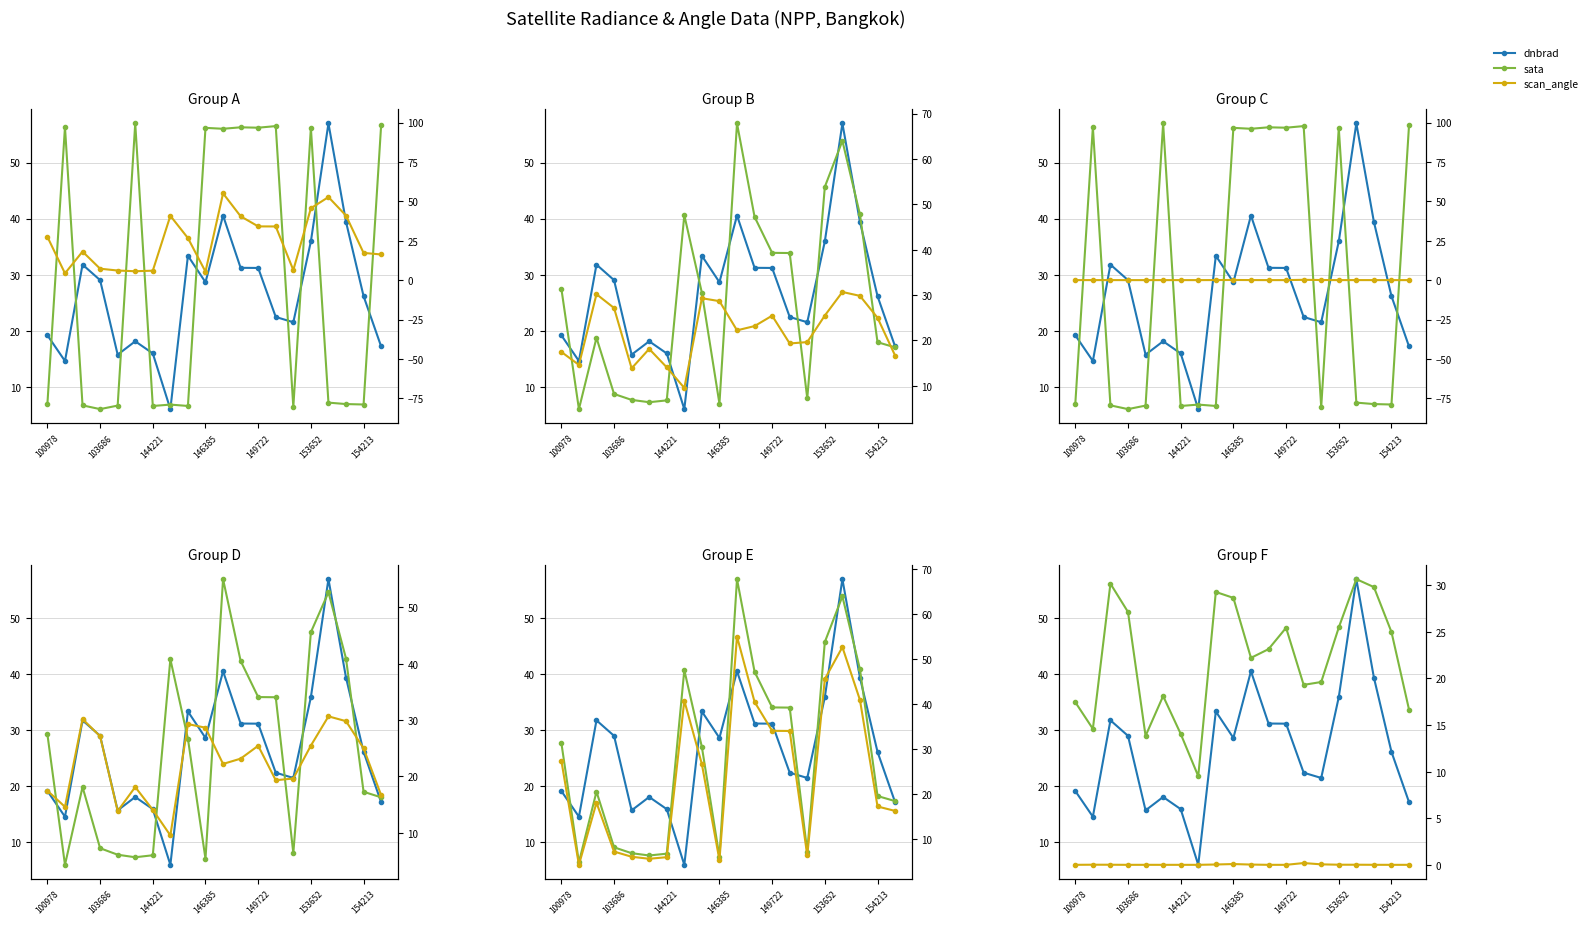

Which series has the widest spread of values?

sata